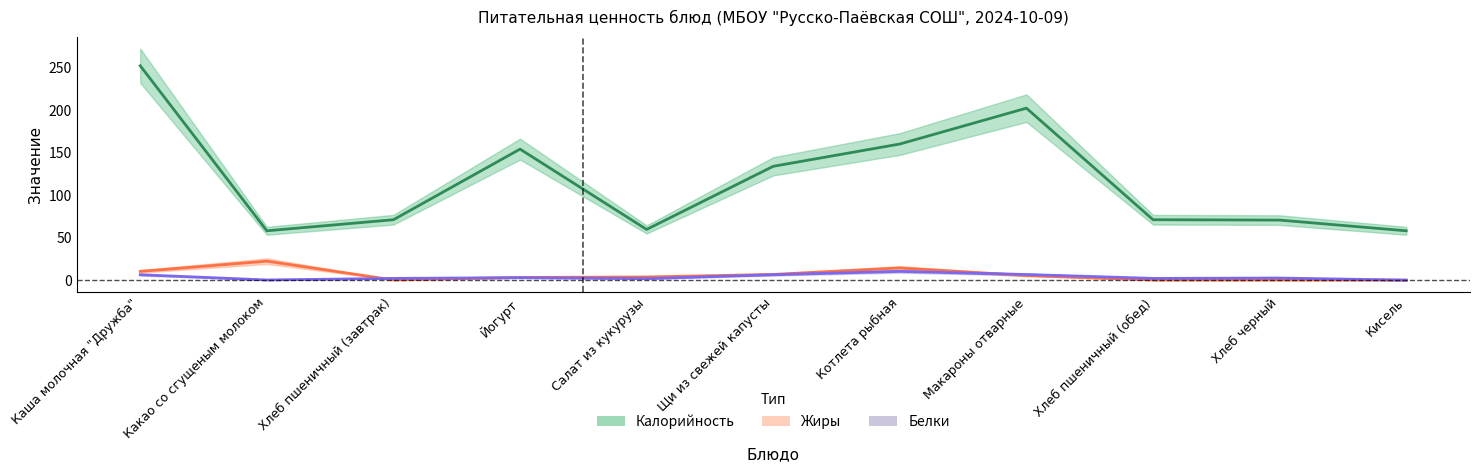

Reading right to left, extract all data points from this chart.

Калорийность: 58.0	70.6	71.0	202.1	160.0	133.8	59.6	154.0	71.0	58.0	252.0
Белки: 0.0	2.5	2.0	6.6	10.3	6.4	1.7	2.9	2.0	0.2	6.3
Жиры: 0.0	0.2	0.2	5.4	14.3	6.7	3.7	3.2	0.2	22.3	10.3